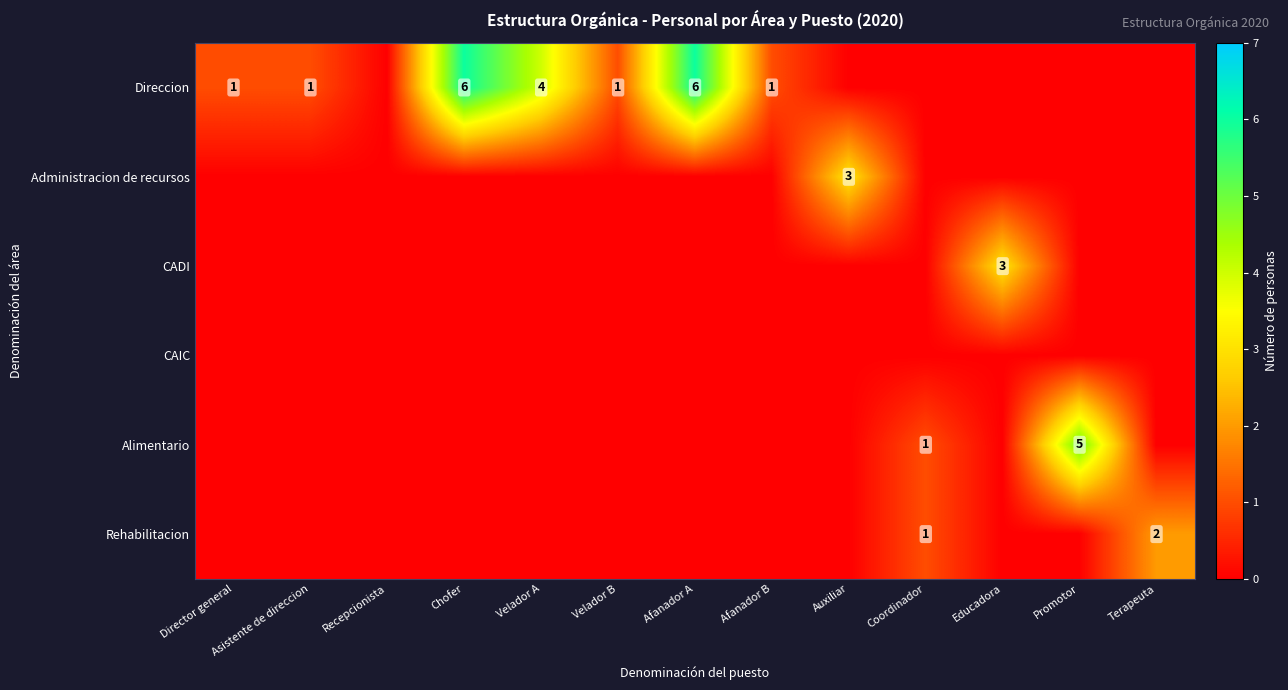

The value of Direccion at Afanador B is 1. True or false?

True